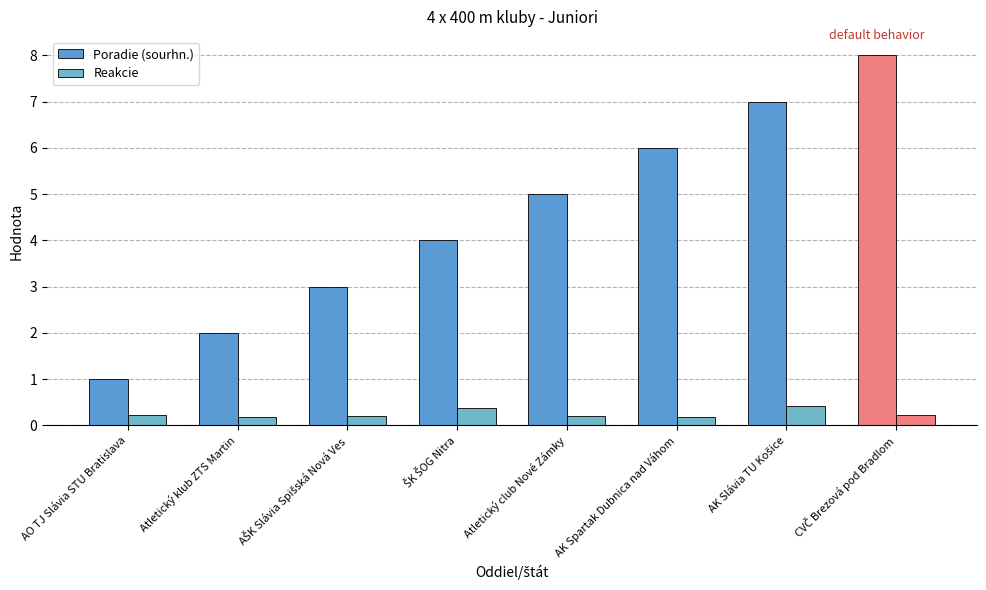

Which has a higher value, AO TJ Slávia STU Bratislava or AŠK Slávia Spišská Nová Ves?

AŠK Slávia Spišská Nová Ves